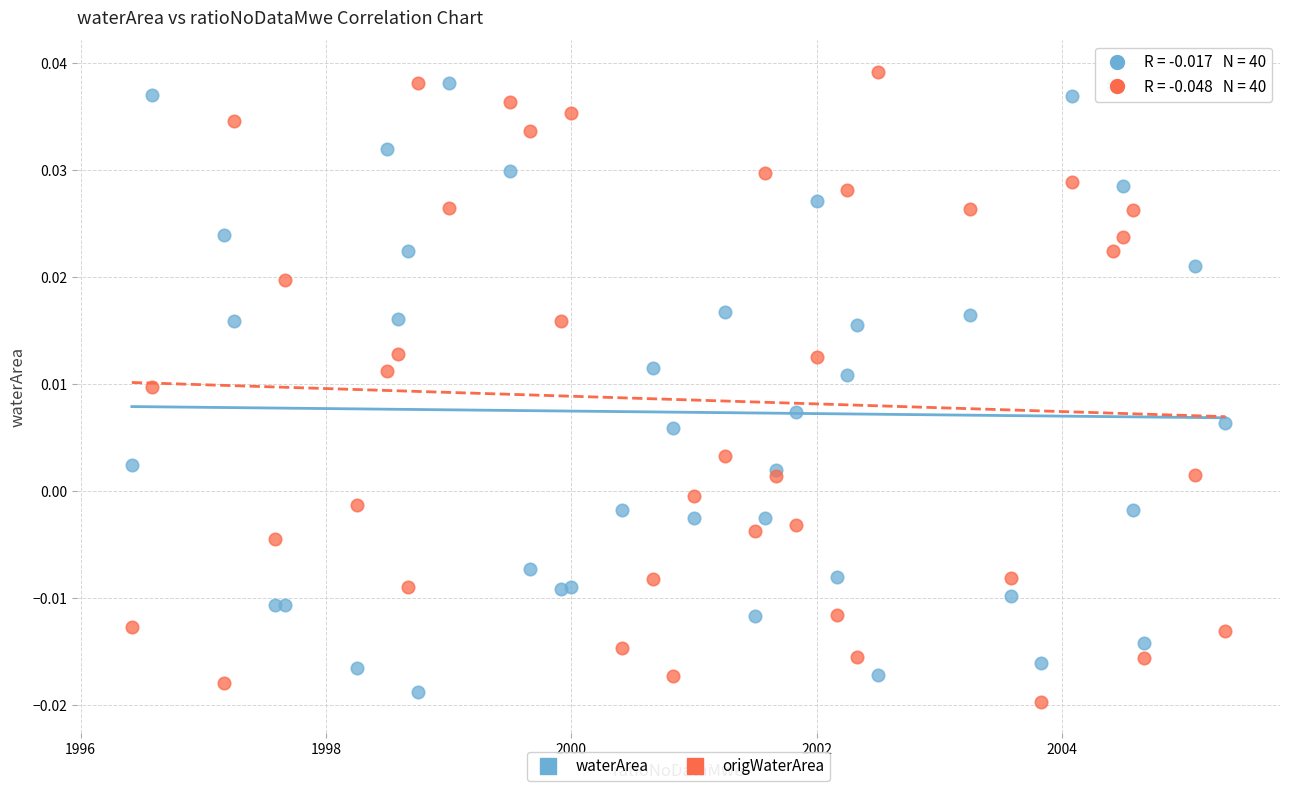

Which series contains the lowest Y value?

origWaterArea